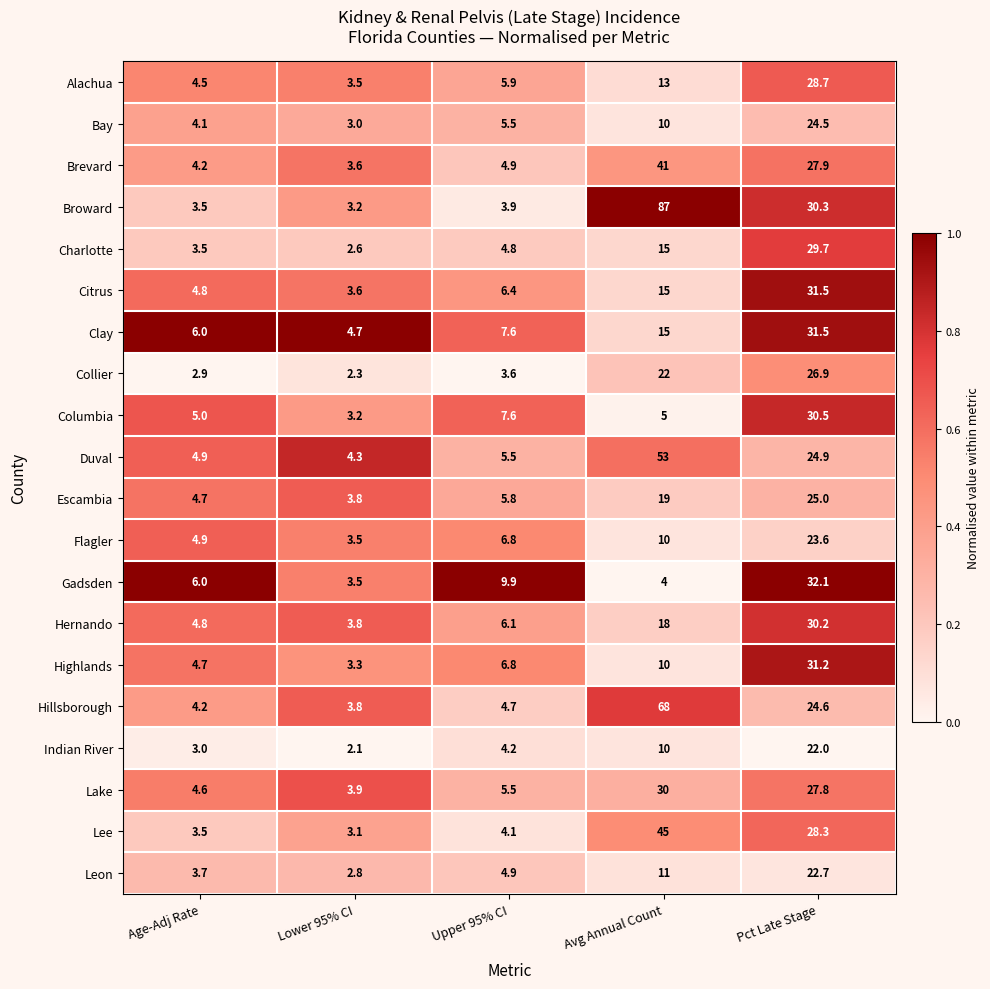

Rank the categories by Lake value from lowest to highest.

Lower 95% CI, Age-Adj Rate, Upper 95% CI, Pct Late Stage, Avg Annual Count